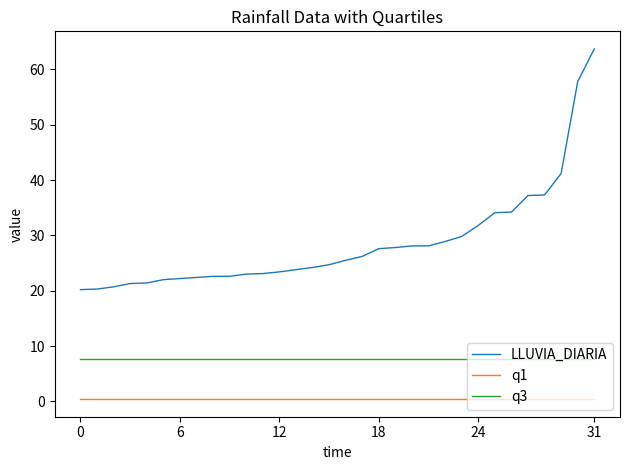

Rank the series by their average value, from lowest to highest.

q1, q3, LLUVIA_DIARIA